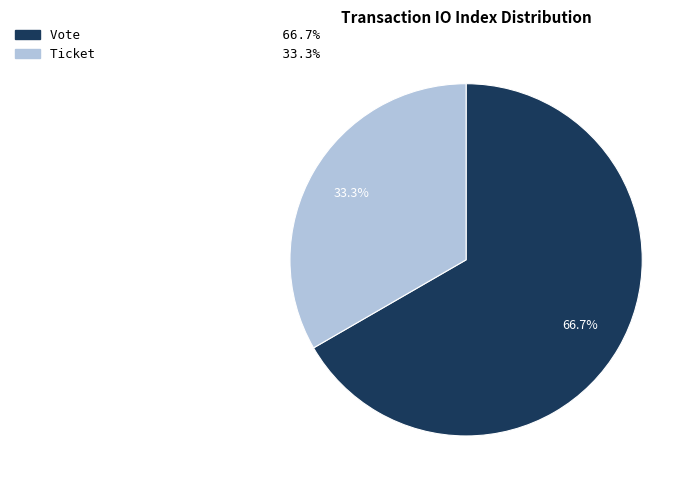

What percentage is the Vote slice, to the nearest percent?

67%